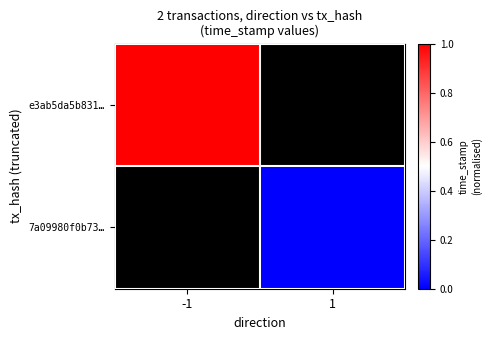

Which has a higher value, 1 or -1?

-1